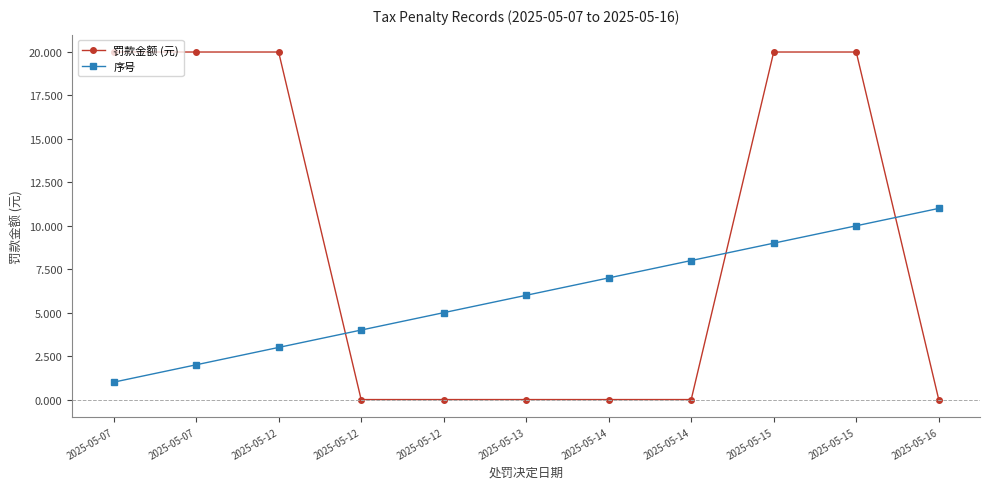

At which label is 序号 closest to 6?

2025-05-13